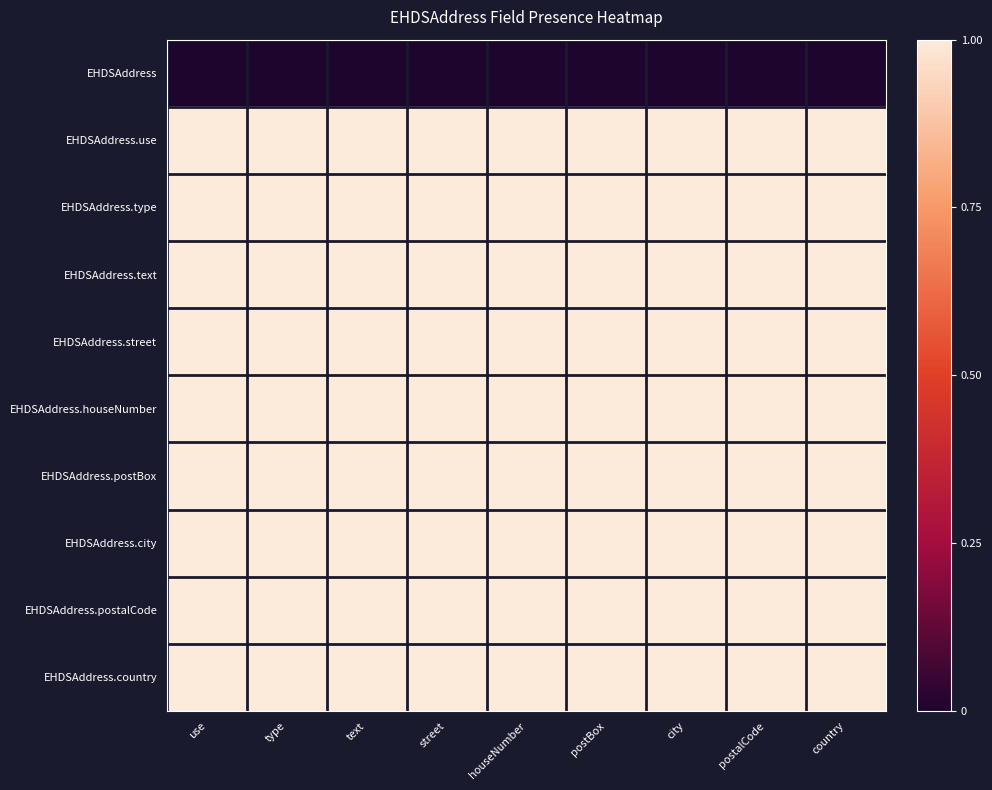

Which series has the widest spread of values?

EHDSAddress